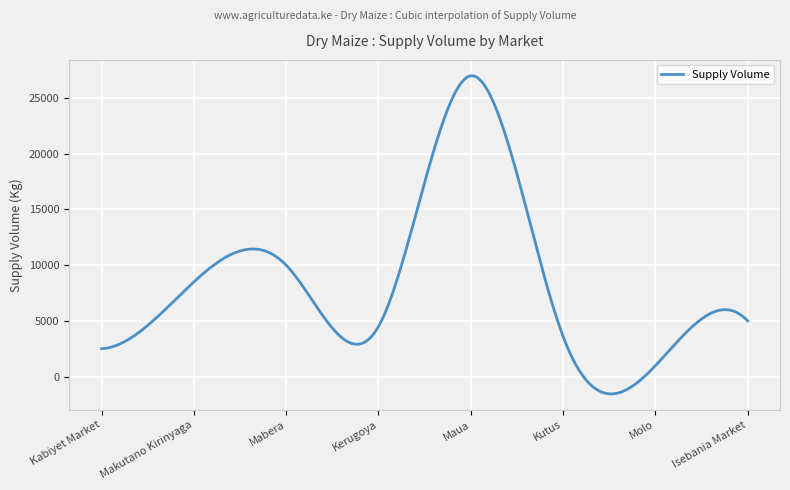

What is the greatest value displayed?

27003.4